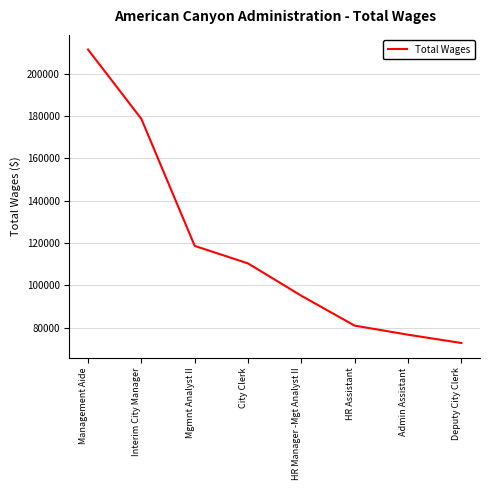

The value at Interim City Manager is 178675. True or false?

True